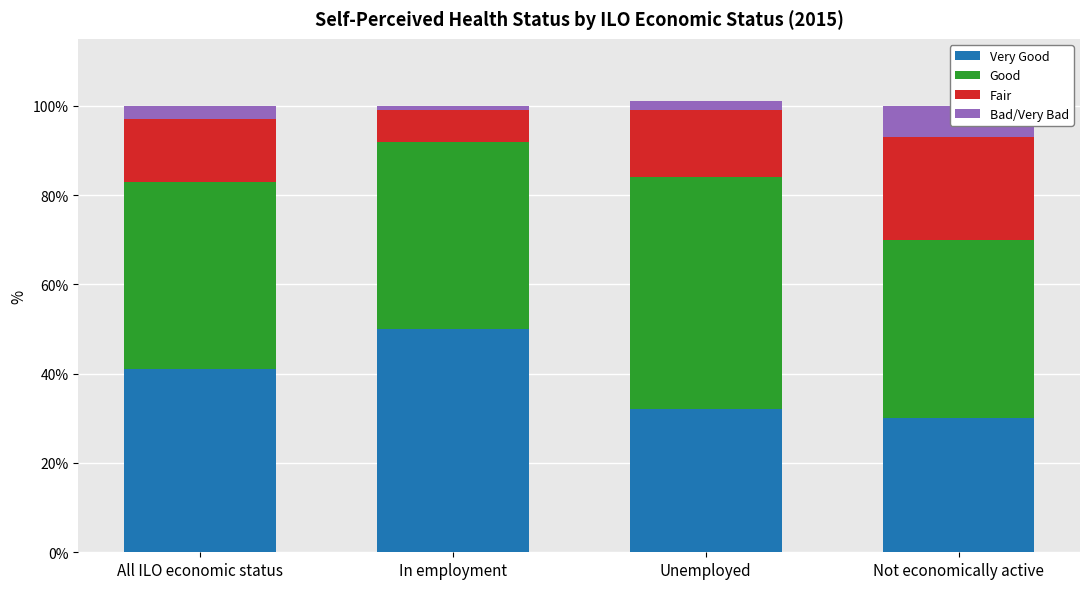

The value of Good at In employment is 42. True or false?

True